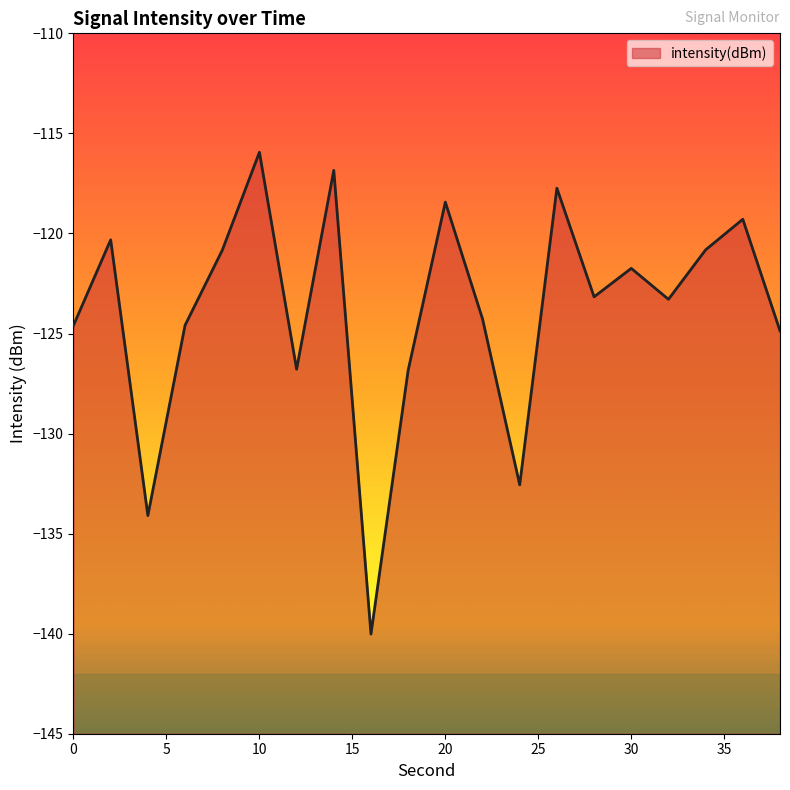

Is it true that the value at 16 is -140.0?

True